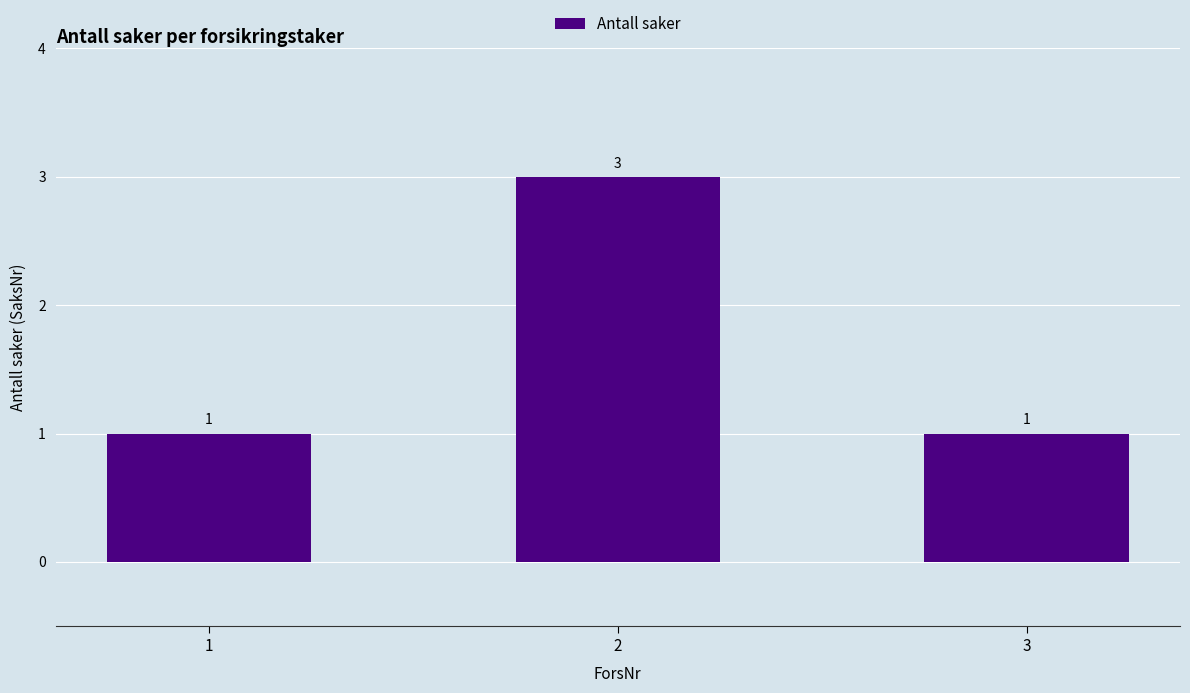

Count the values in the range 1 to 3.

3